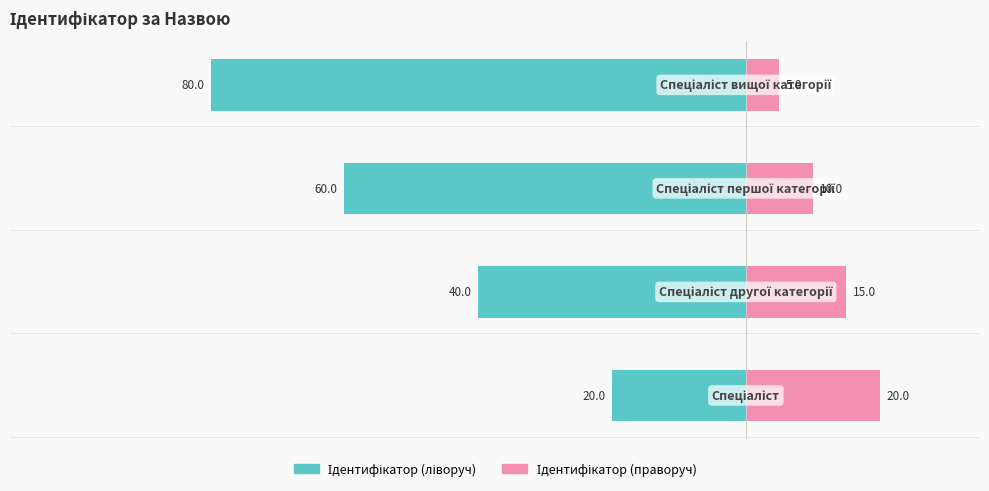

At how many categories does at least one series exceed -8?

4